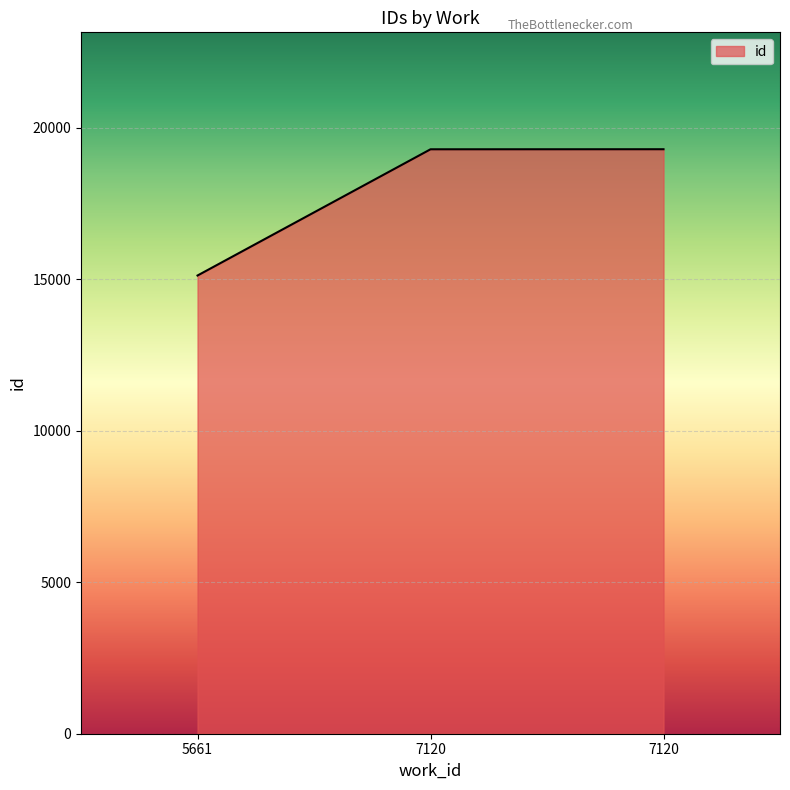

What is the approximate value at 7120?

19290